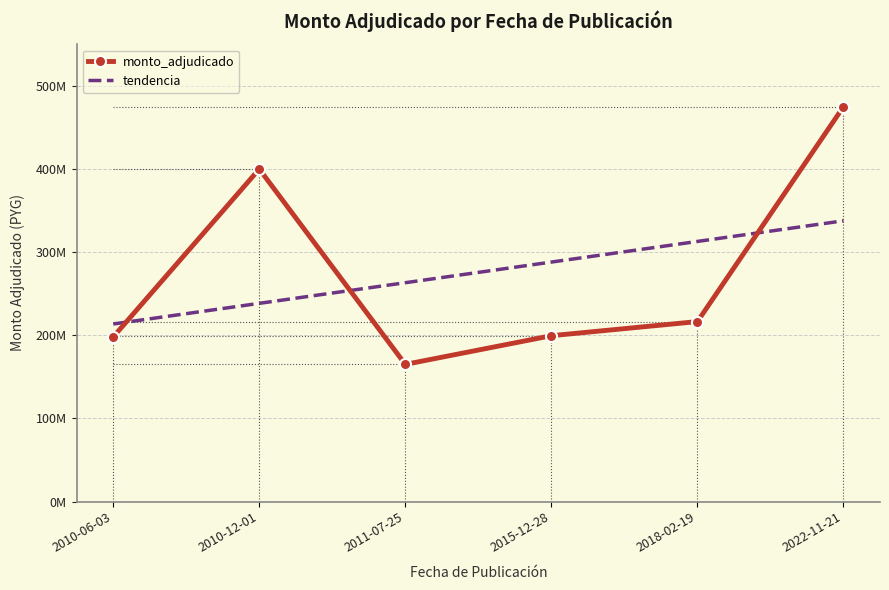

Which category has the highest value in the monto_adjudicado series?

2022-11-21